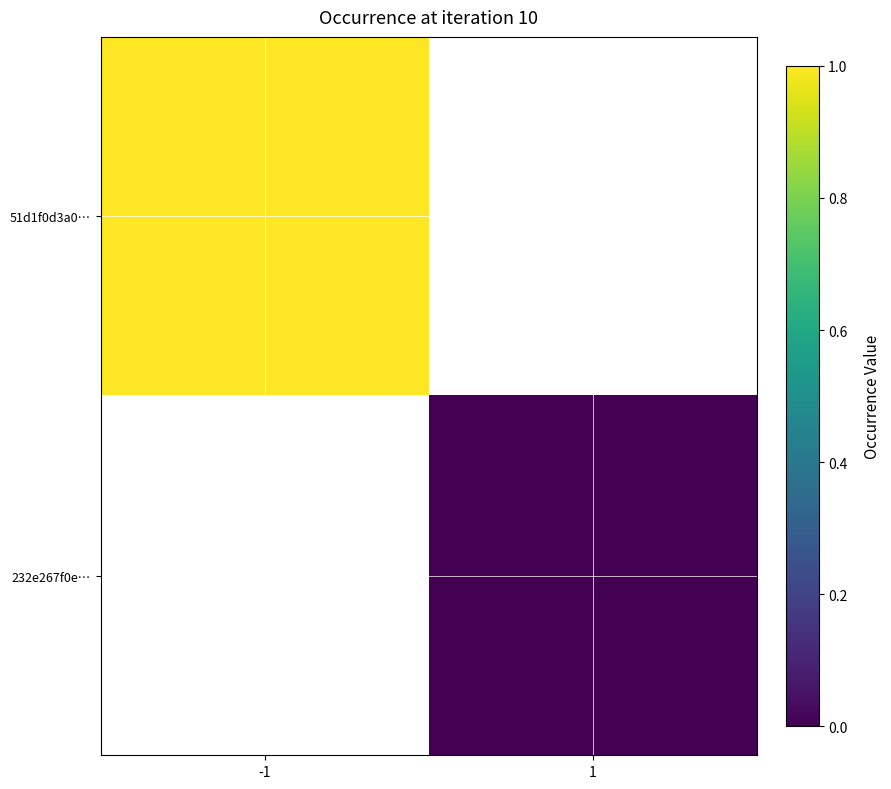

List the series in order of their overall mean, highest first.

51d1f0d3a0…, 232e267f0e…